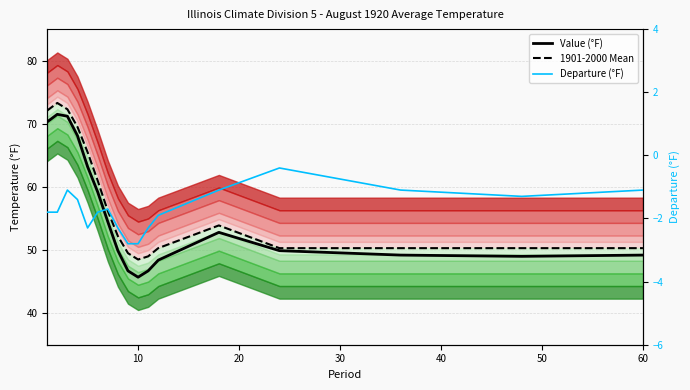

What is the maximum value for Value (°F)?

71.5